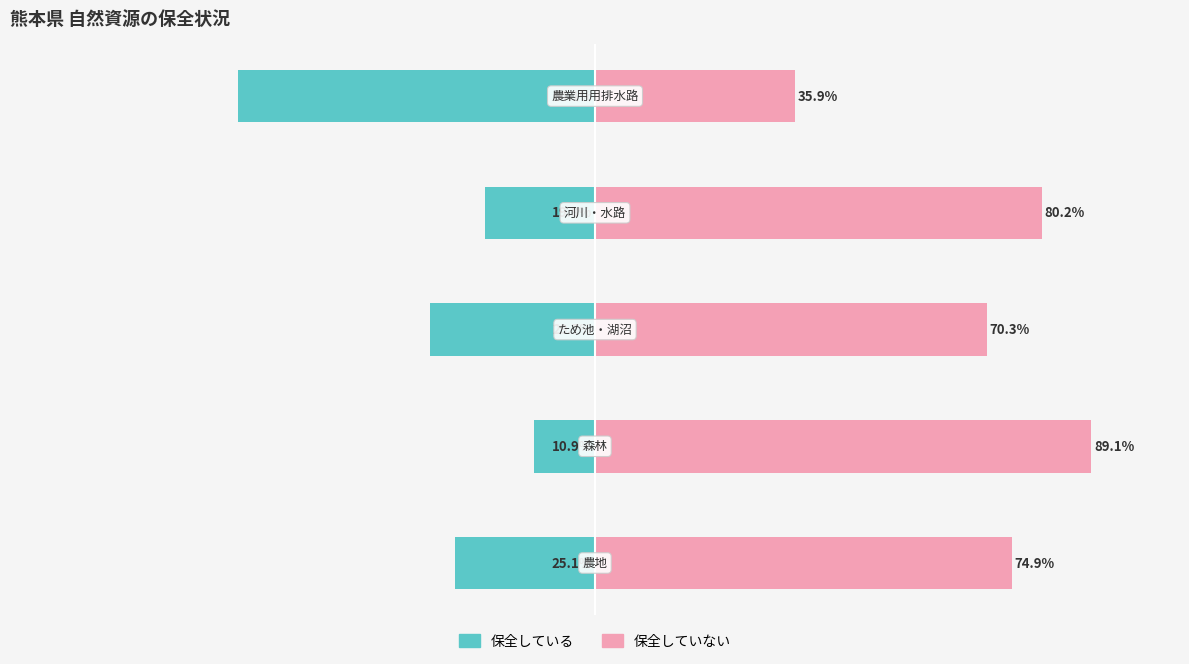

At which label is 保全していない closest to 62?

2